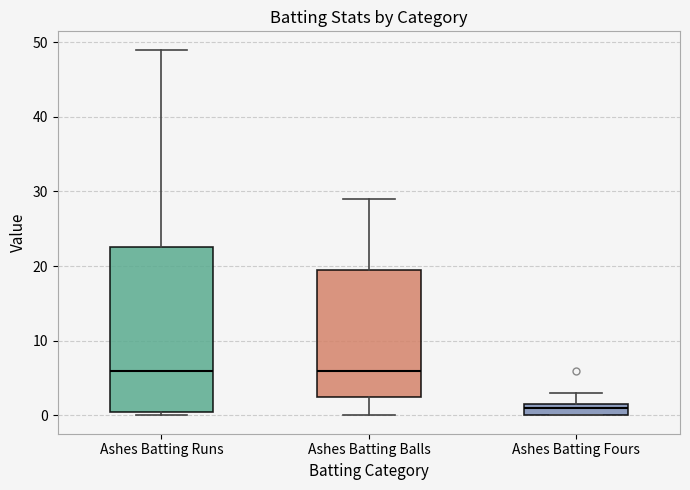

Reading left to right, read every box against the y-axis: the position of its median line, the range the box covers, and the ends of its whiskers. The values are not printed on the chart, so give them approximately, as read against the axis.

Ashes Batting Runs: median 6, box 1 to 23, whiskers 0 to 49
Ashes Batting Balls: median 6, box 3 to 20, whiskers 0 to 29
Ashes Batting Fours: median 1, box 0 to 2, whiskers 0 to 3